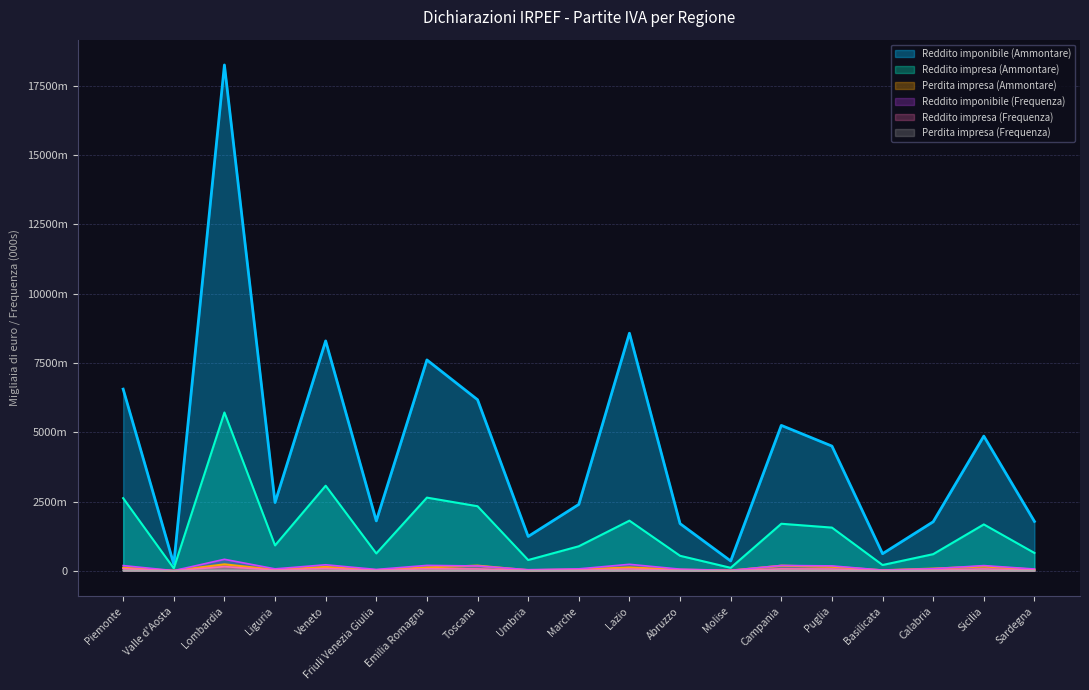

How many lines are shown in the chart?

6